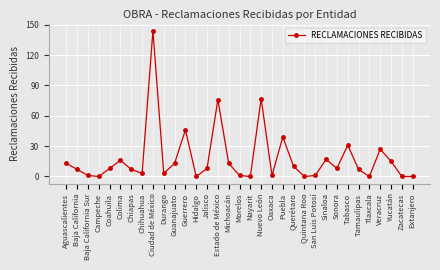

Reading left to right, list all the values displayed in this chart.

13	7	1	0	8	16	7	3	144	3	13	46	0	8	76	13	1	0	77	1	39	10	0	1	17	8	31	7	0	27	15	0	0